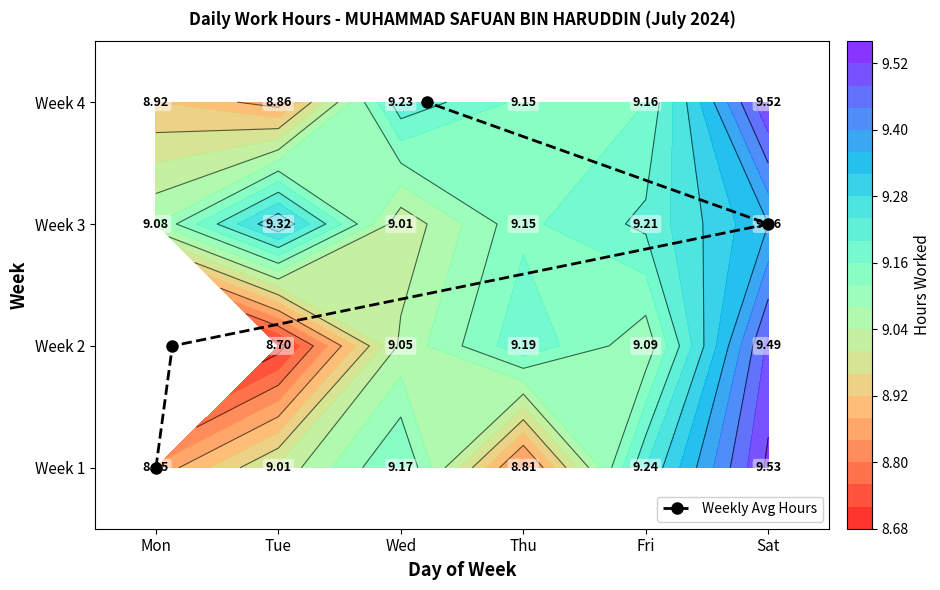

What is the change in value from Mon to Sat?

+2